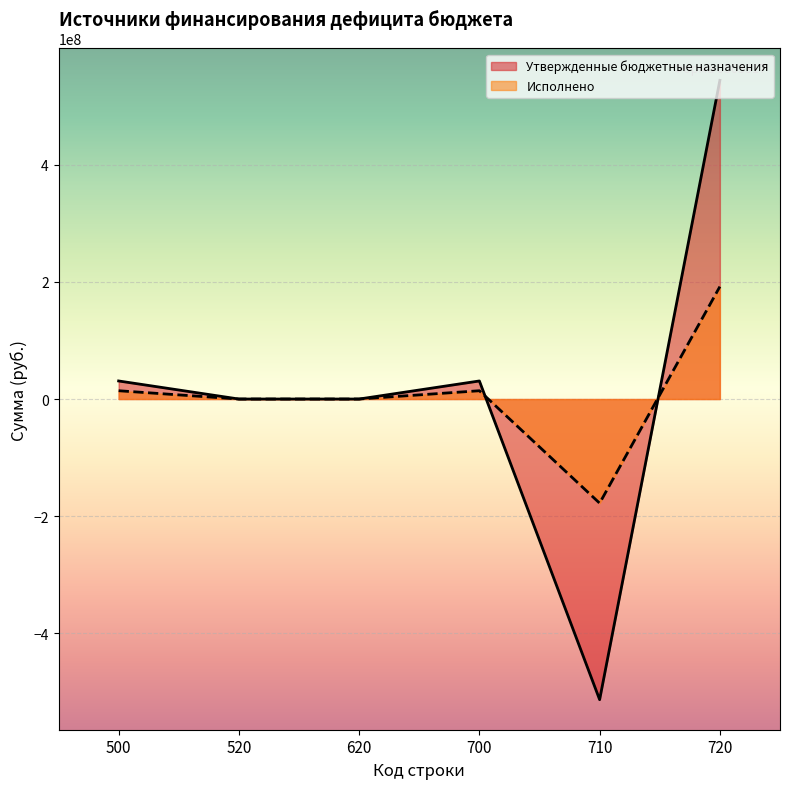

At which category is the sum across all series the highest?

720